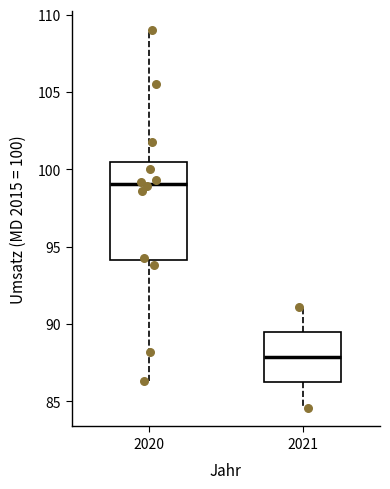

Reading left to right, read every box against the y-axis: the position of its median line, the range the box covers, and the ends of its whiskers. The values are not printed on the chart, so give them approximately, as read against the axis.

2020: median 99.0, box 94.0 to 100.5, whiskers 86.5 to 109.0
2021: median 88.0, box 86.0 to 89.5, whiskers 84.5 to 91.0